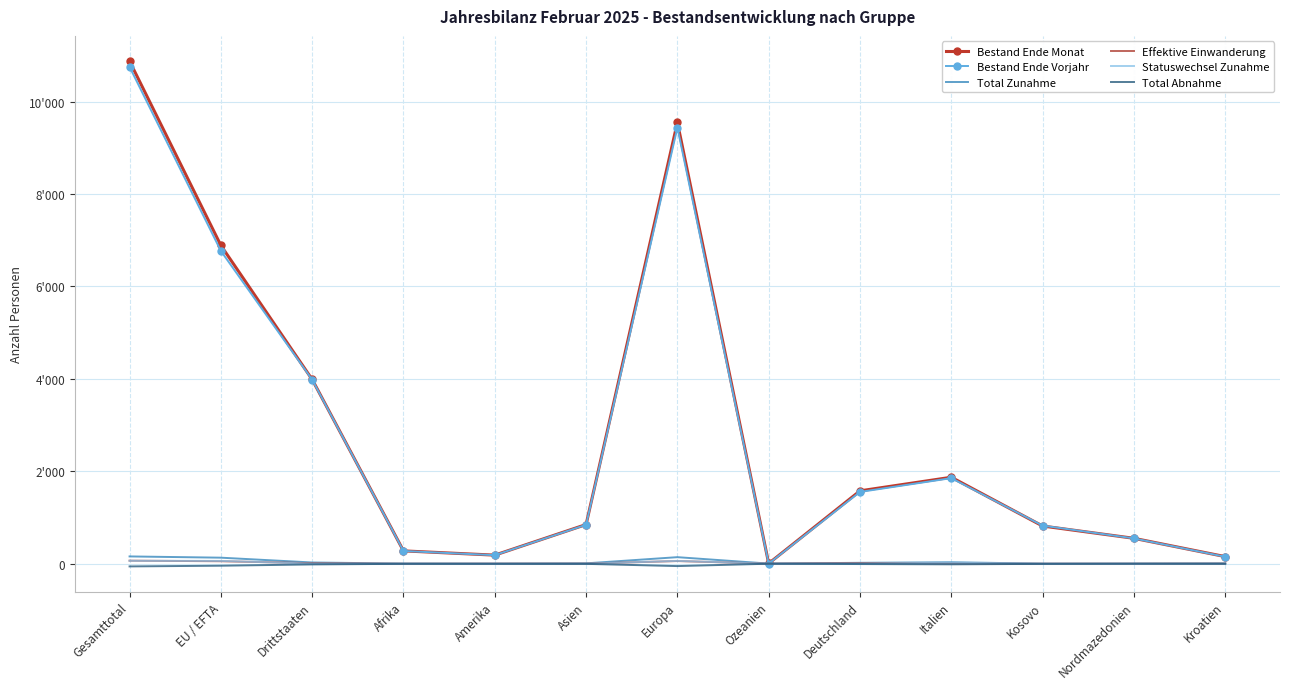

What is the label of the 1st point from the left?

Gesamttotal